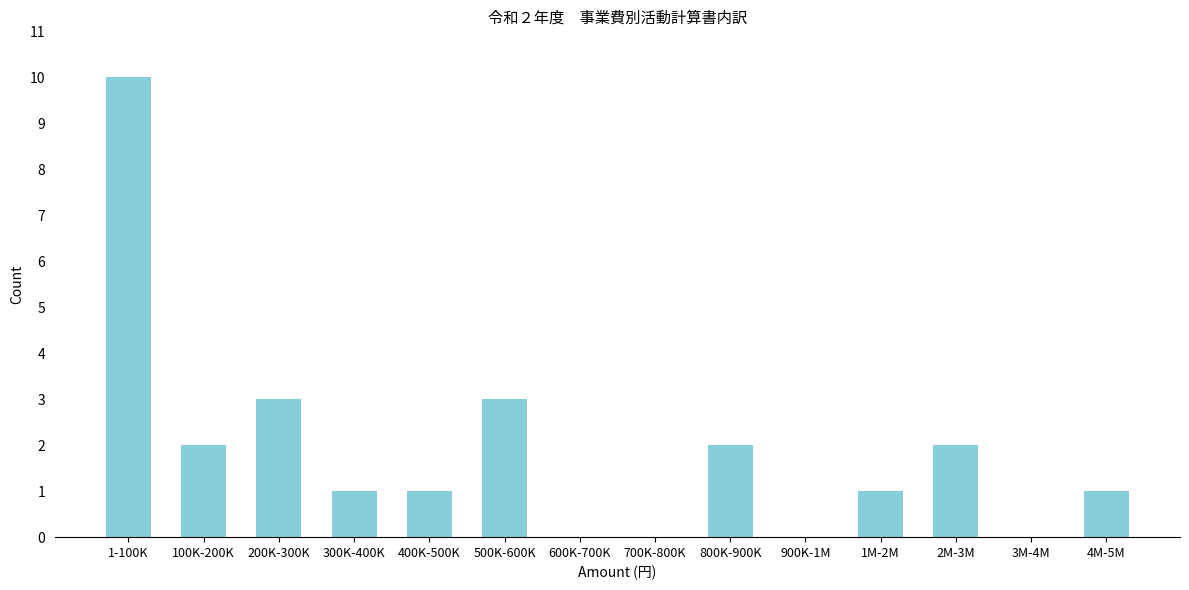

Reading left to right, transcribe all the data shown in this chart.

1-100K=10	100K-200K=2	200K-300K=3	300K-400K=1	400K-500K=1	500K-600K=3	600K-700K=0	700K-800K=0	800K-900K=2	900K-1M=0	1M-2M=1	2M-3M=2	3M-4M=0	4M-5M=1